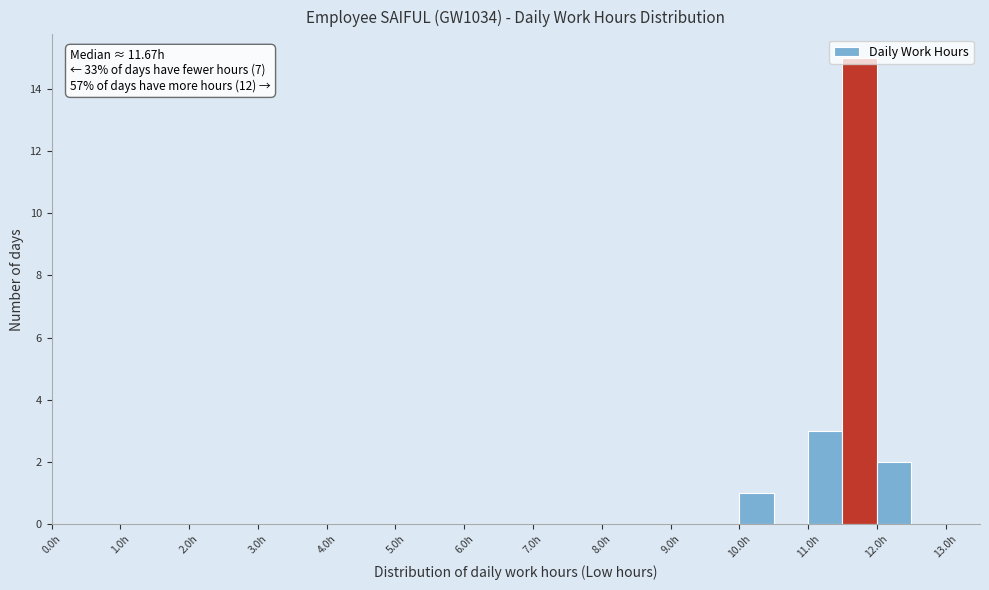

Over which range of the x-axis is the bar tallest?

11.5 to 12.0